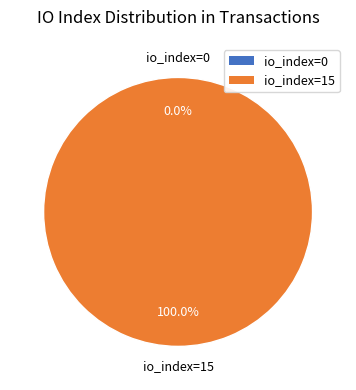

Between io_index=15 and io_index=0, which is larger?

io_index=15